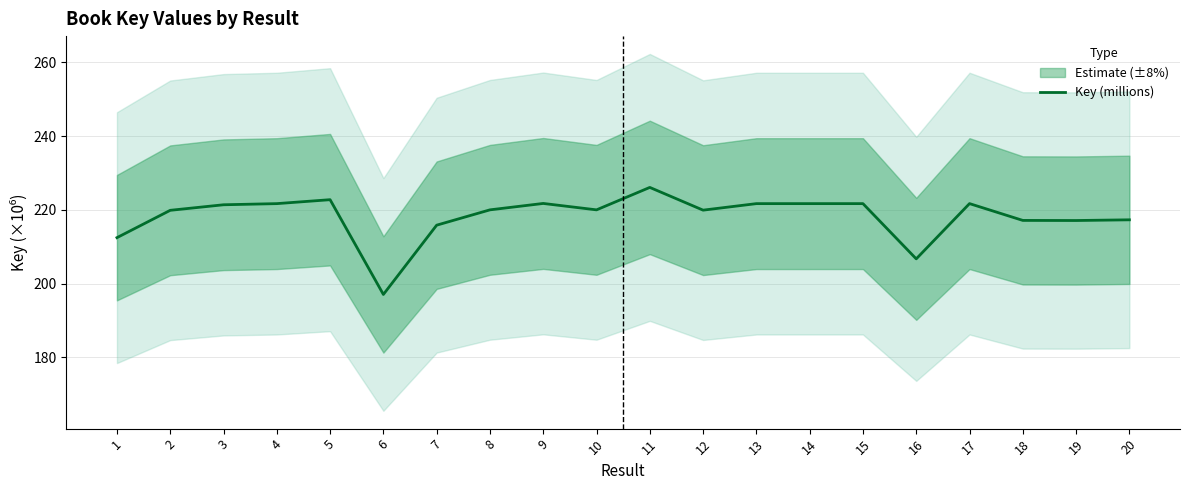

Between 6 and 10, which is larger?

10